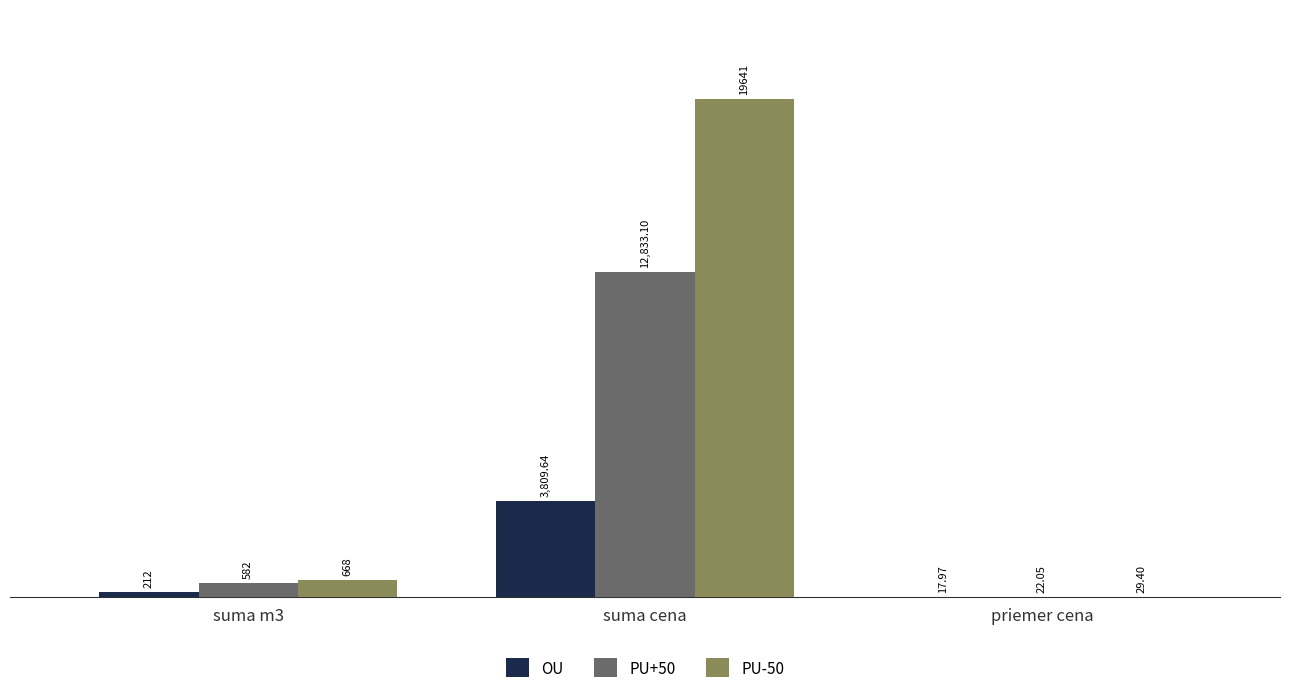

The PU-50 series shows 29.4 at priemer cena. True or false?

True